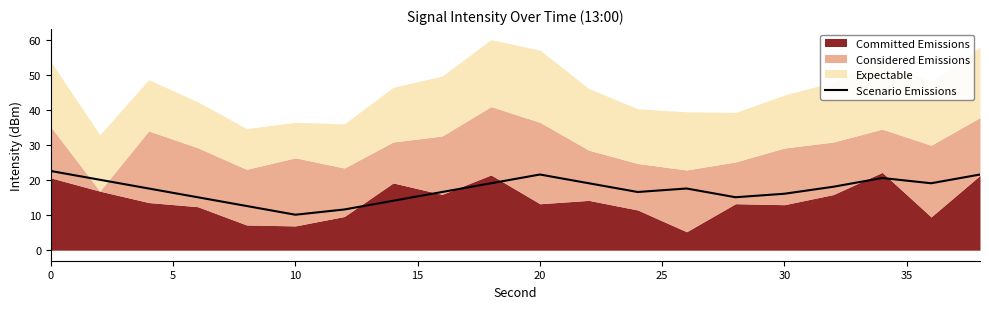

What is the lowest value of the Scenario Emissions series?

10.1